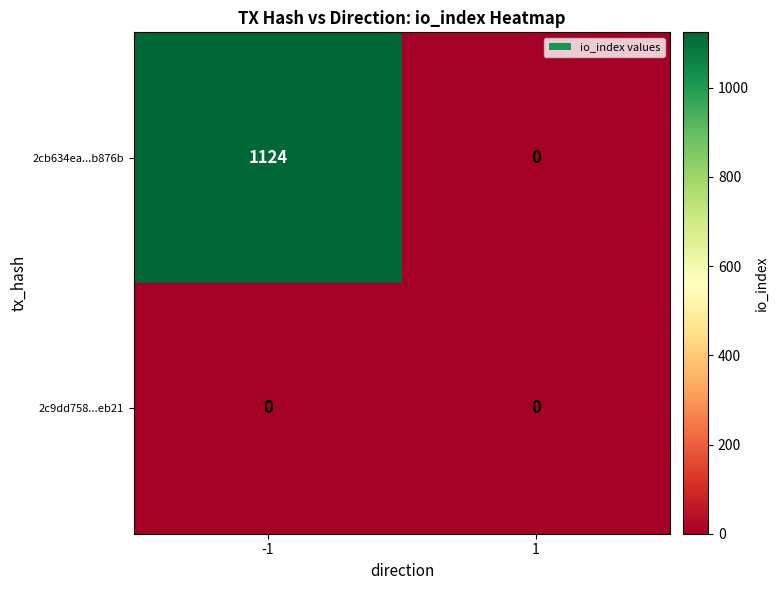

At -1, list the series in order from largest to smallest.

2cb634ea...b876b, 2c9dd758...eb21